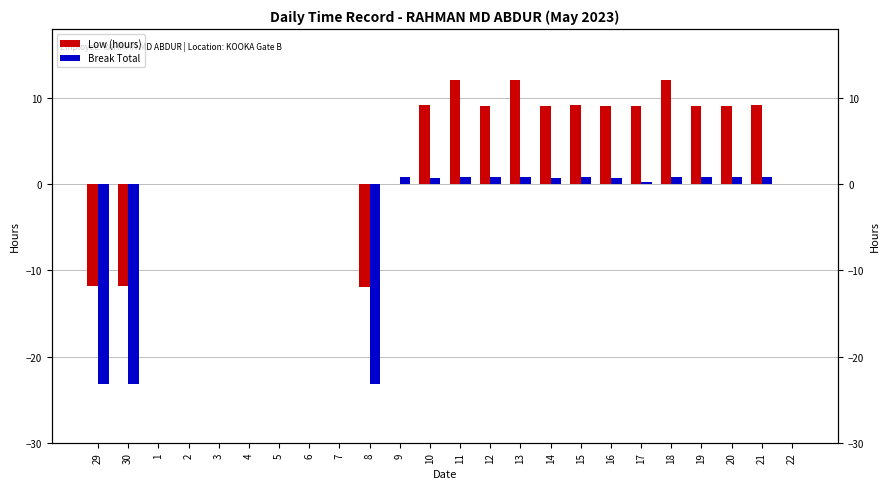

Between 20 and 16, which is larger?

20